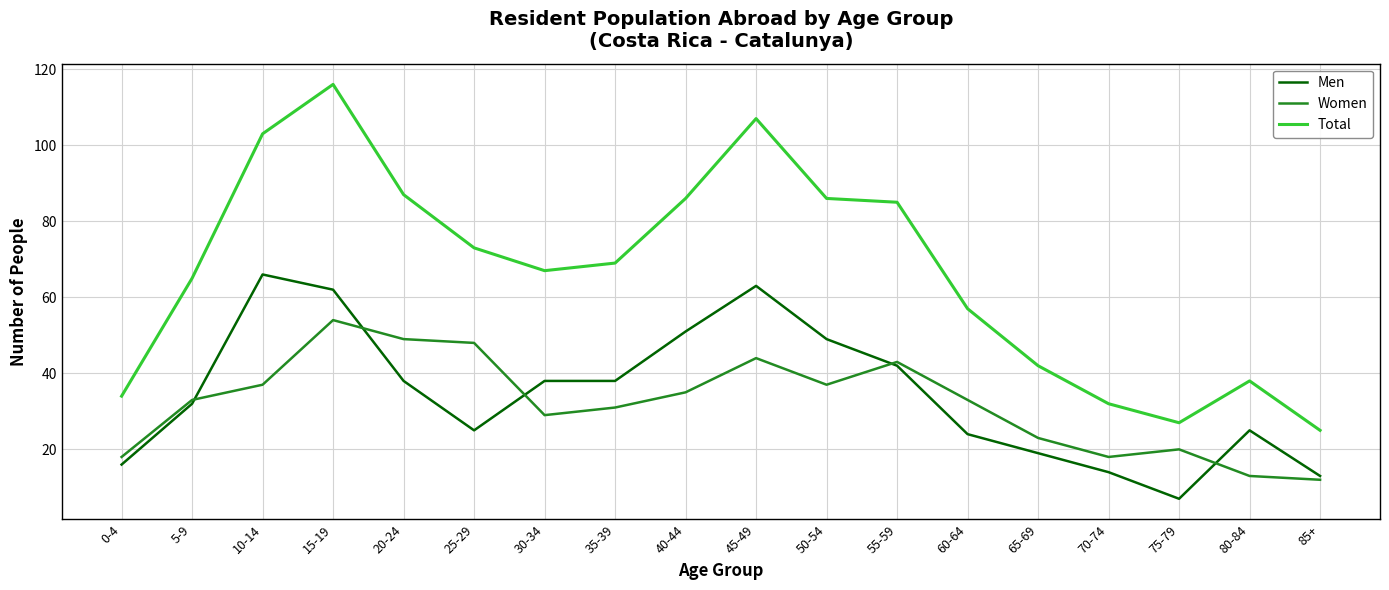

Reading left to right, list all the values displayed in this chart.

Men: 16	32	66	62	38	25	38	38	51	63	49	42	24	19	14	7	25	13
Women: 18	33	37	54	49	48	29	31	35	44	37	43	33	23	18	20	13	12
Total: 34	65	103	116	87	73	67	69	86	107	86	85	57	42	32	27	38	25